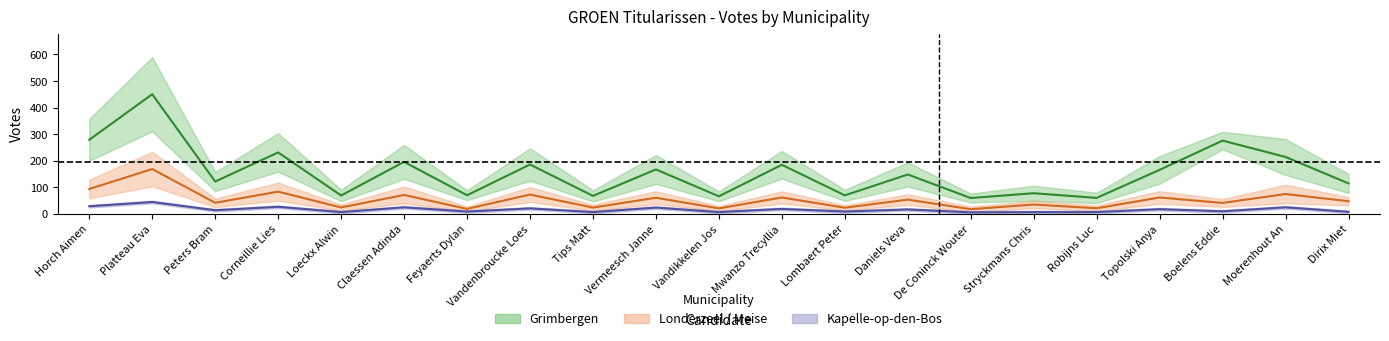

What are all the series names shown in the legend?

Grimbergen, Londerzeel, Kapelle-op-den-Bos